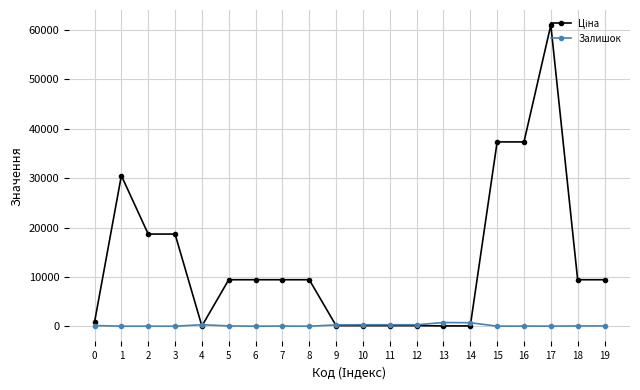

At which category is the sum across all series the highest?

17